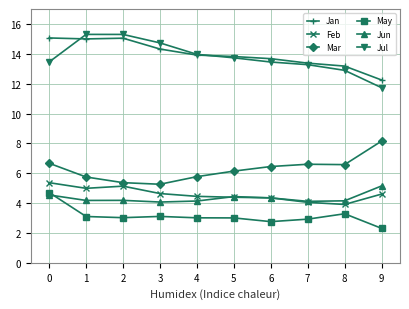

Rank the series at 3 from lowest to highest value.

May, Jun, Feb, Mar, Jan, Jul